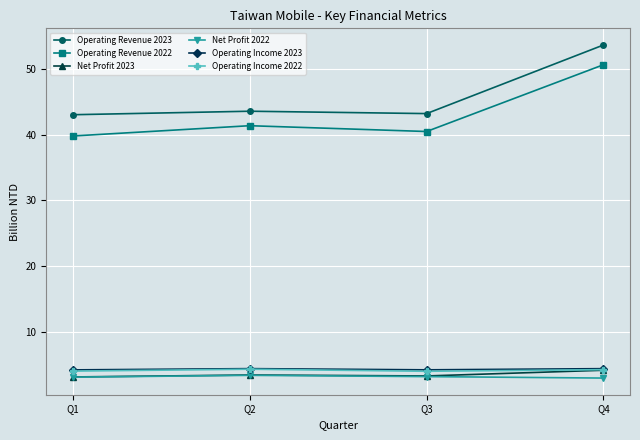

Which series changed the most between Q2 and Q4?

Operating Revenue 2023